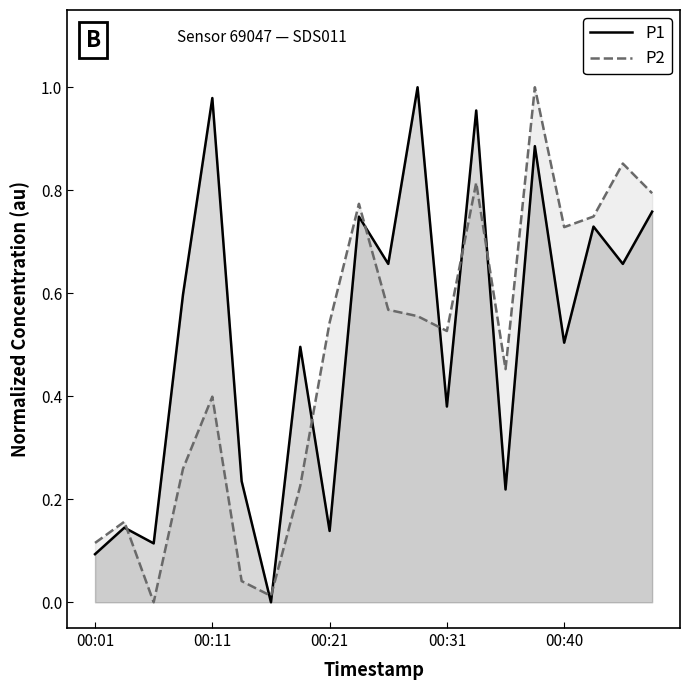

Reading right to left, list all the values displayed in this chart.

P1: 0.8	0.7	0.7	0.5	0.9	0.2	1.0	0.4	1.0	0.7	0.7	0.1	0.5	0.0	0.2	1.0	0.6	0.1	0.1	0.1
P2: 0.8	0.9	0.7	0.7	1.0	0.5	0.8	0.5	0.6	0.6	0.8	0.5	0.2	0.0	0.0	0.4	0.3	0.0	0.2	0.1